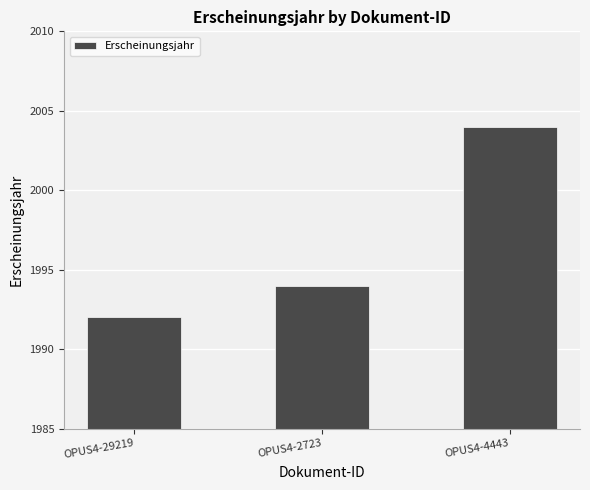

The chart shows a value of 2673 at OPUS4-29219. True or false?

False